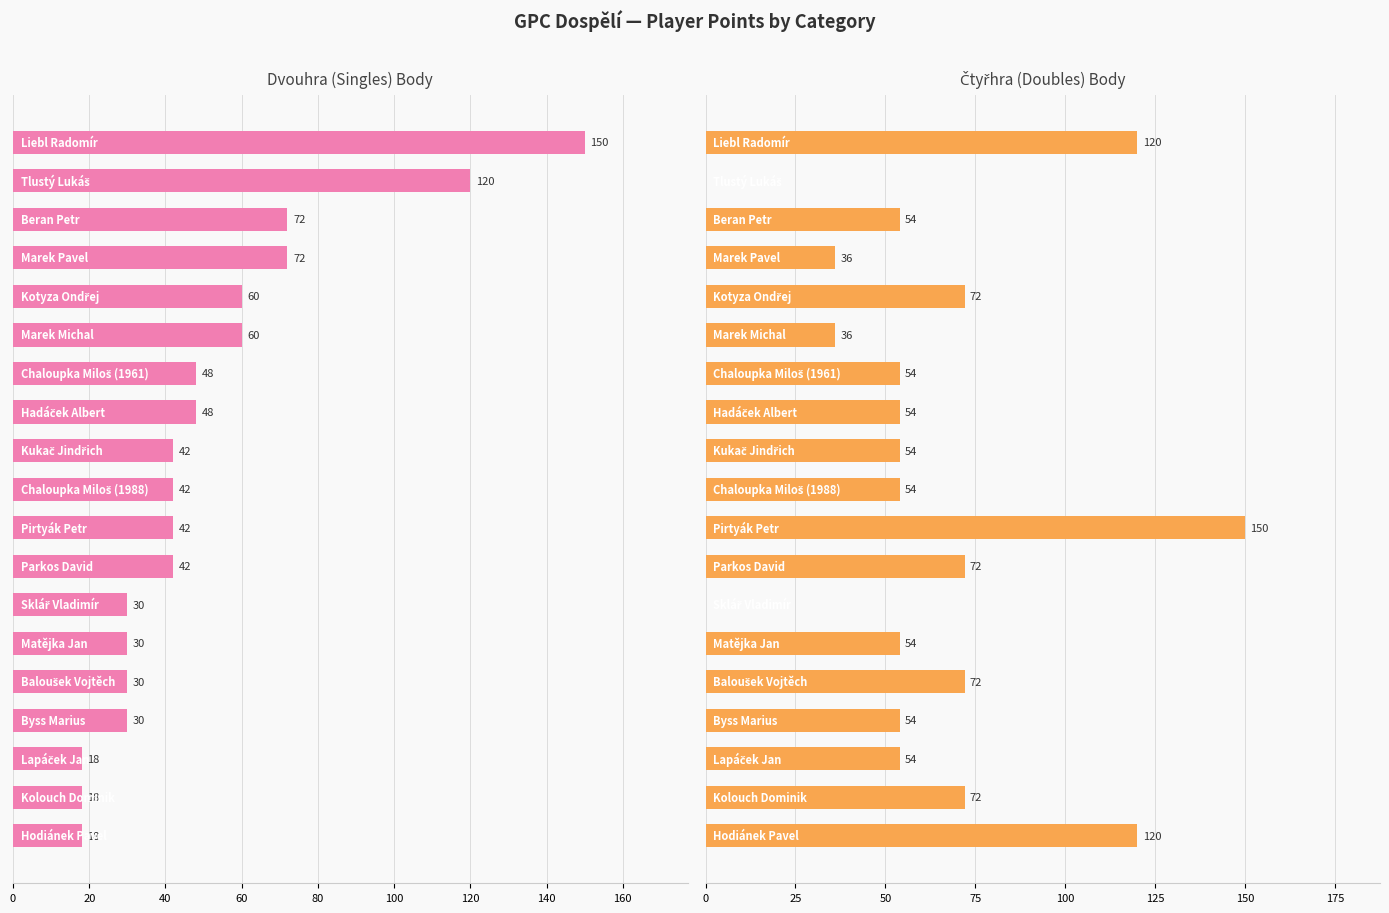

How many groups of bars are there?

19